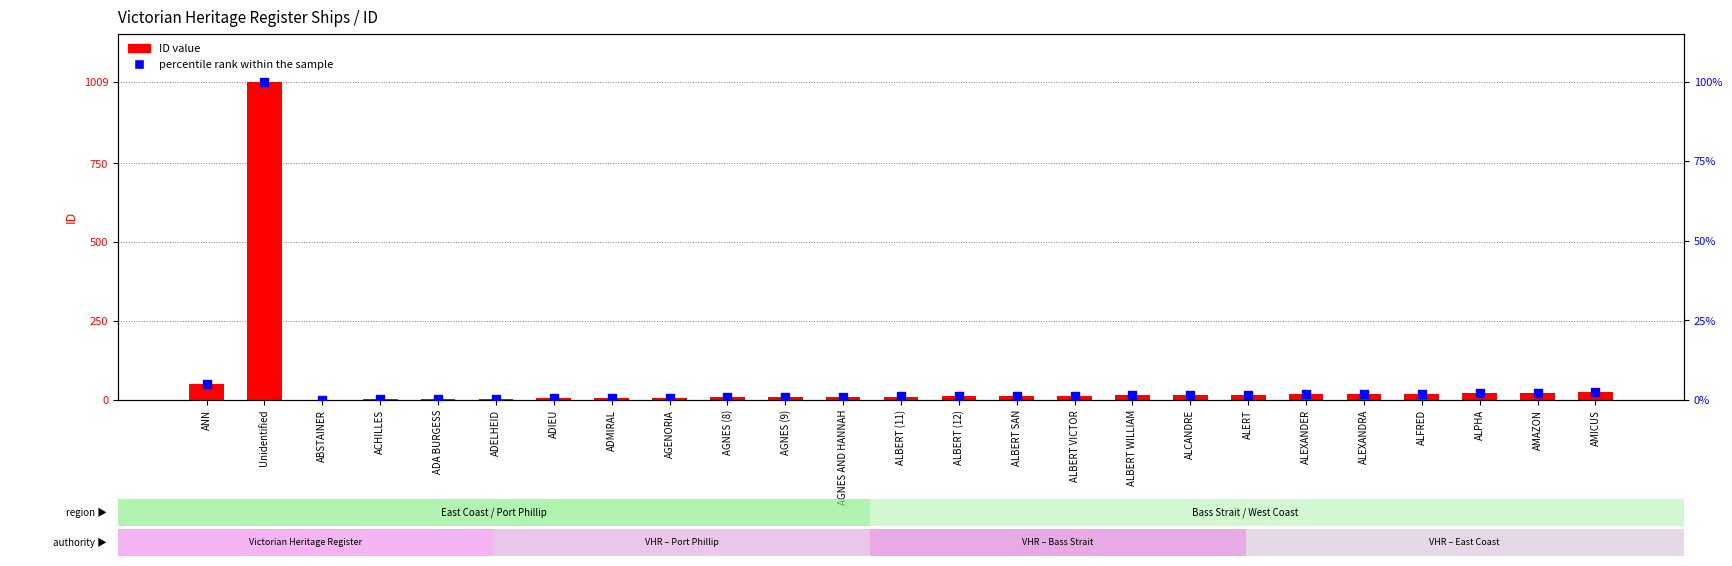

Is the value of ID value at ACHILLES greater than the value of percentile rank within the sample at ALEXANDRA?

Yes